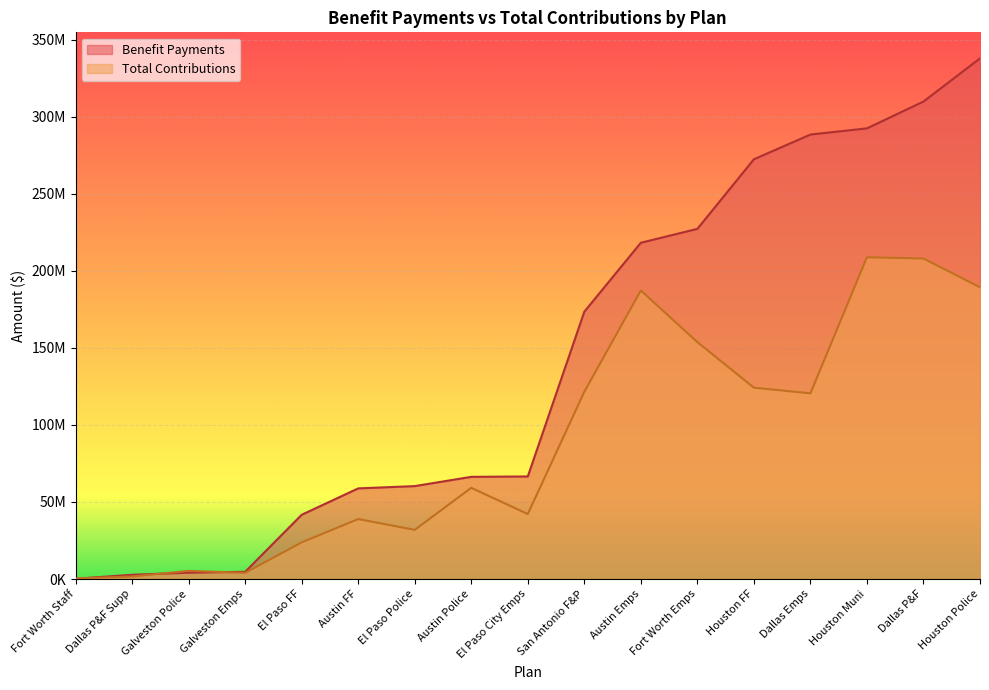

What is the value of the Benefit Payments point at the 1st from the left?

195528